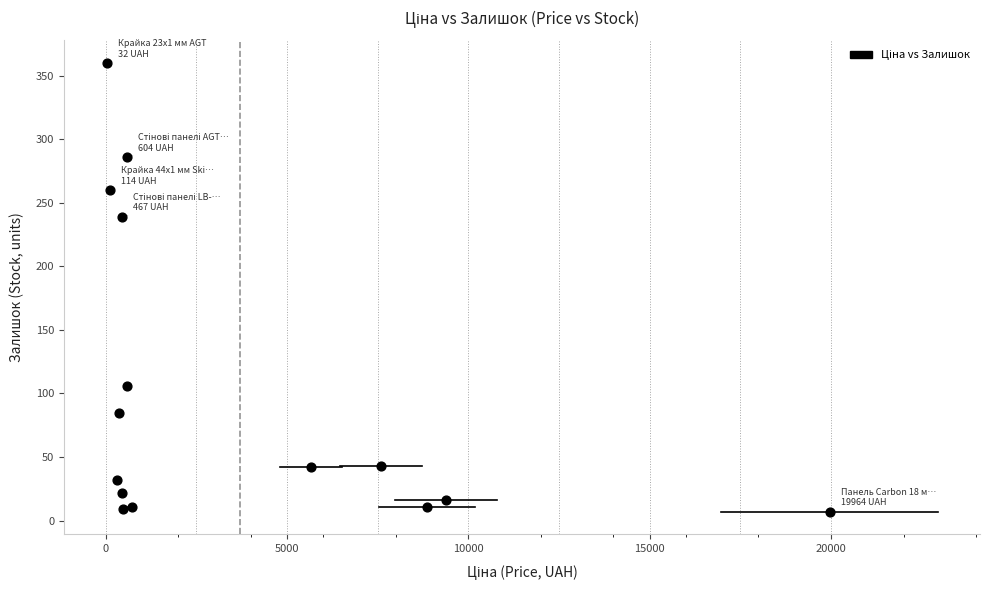

What Y value in the scatter plot is closest to 183?

239